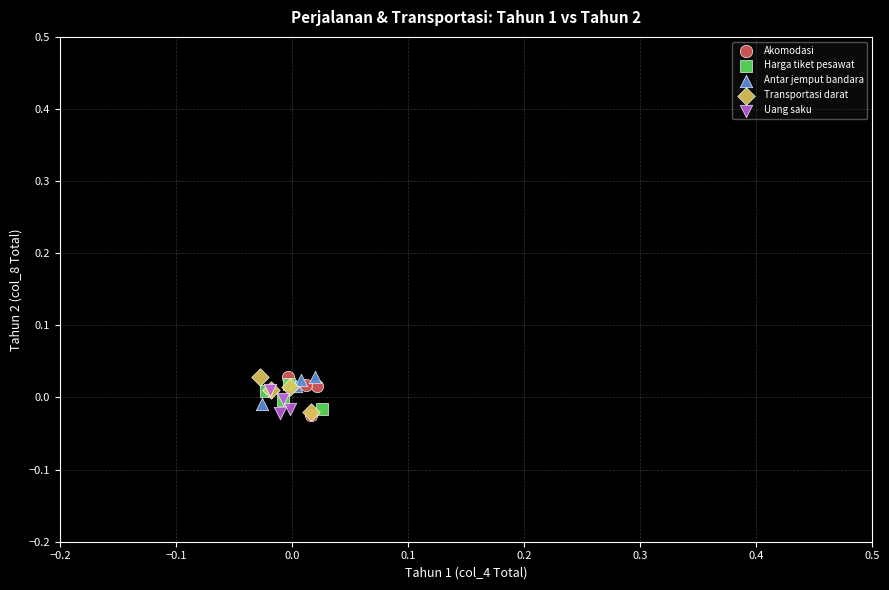

What are all the series names shown in the legend?

Akomodasi, Harga tiket pesawat, Antar jemput bandara, Transportasi darat, Uang saku